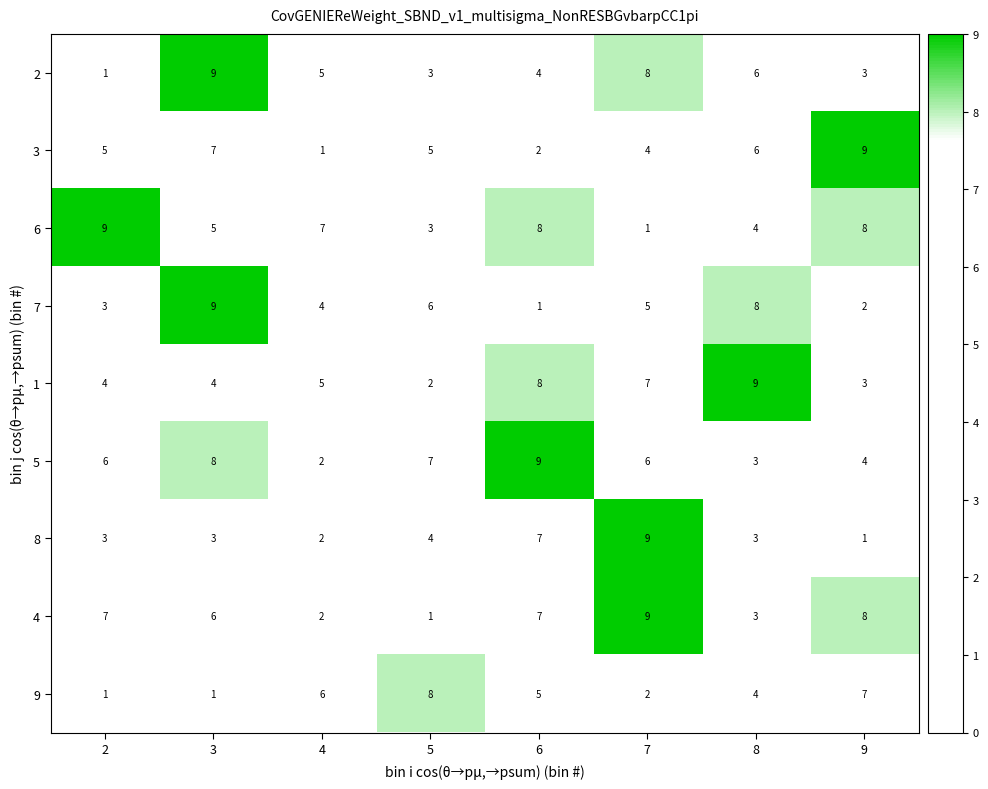

What is the difference between the 3 values at 8 and 4?

5